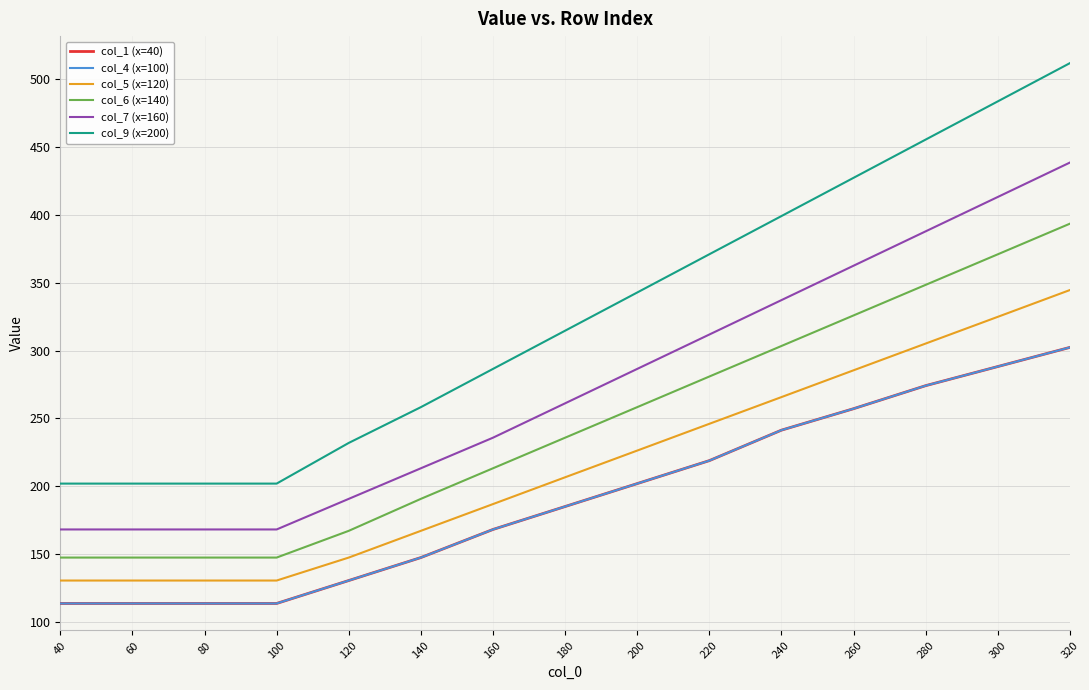

Which series has the largest total across all categories?

col_9 (x=200)